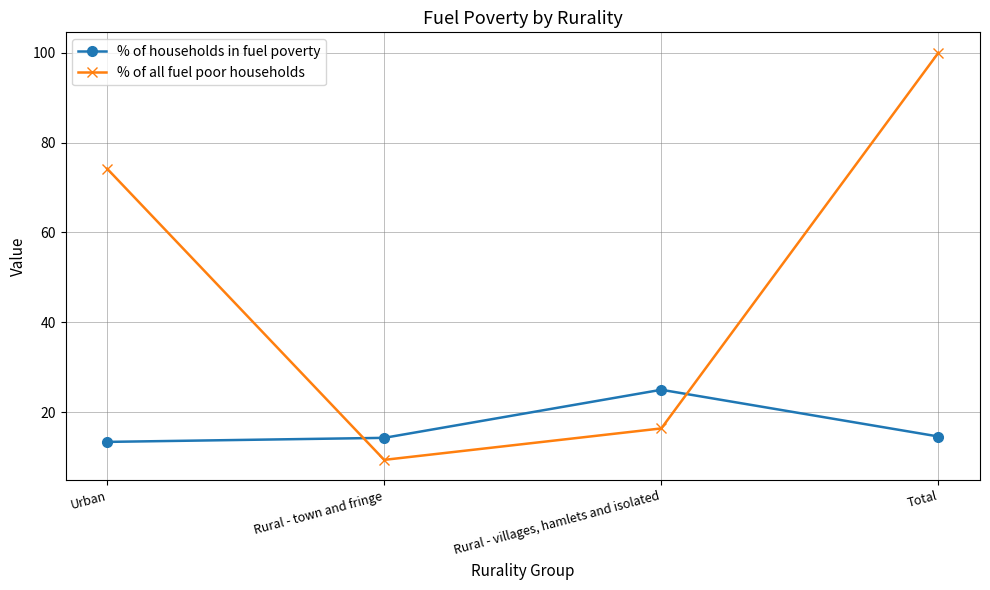

What is the label of the 1st point from the right?

Total